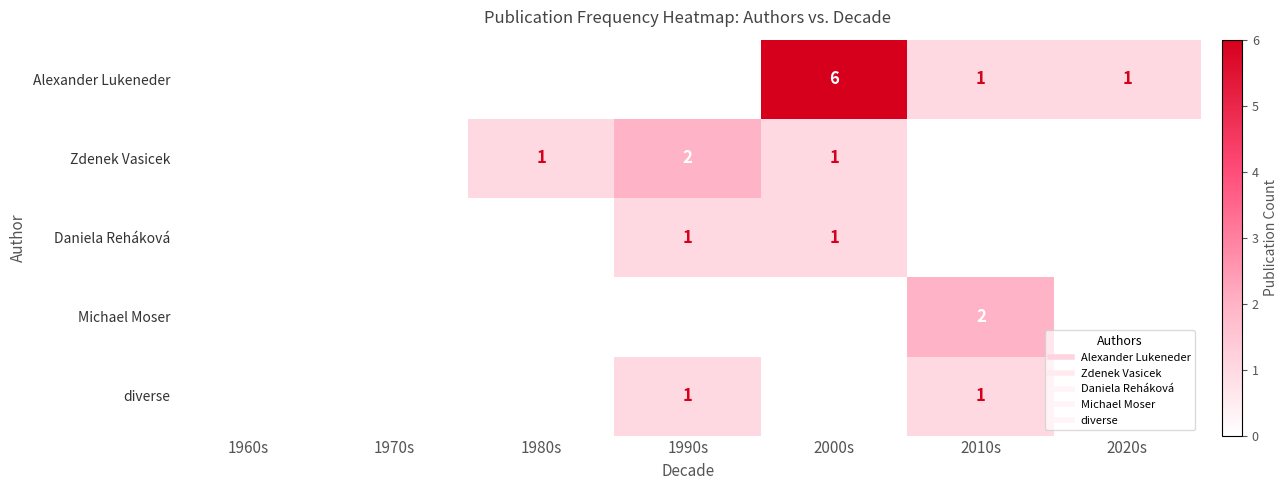

Which series has the largest total across all categories?

Alexander Lukeneder